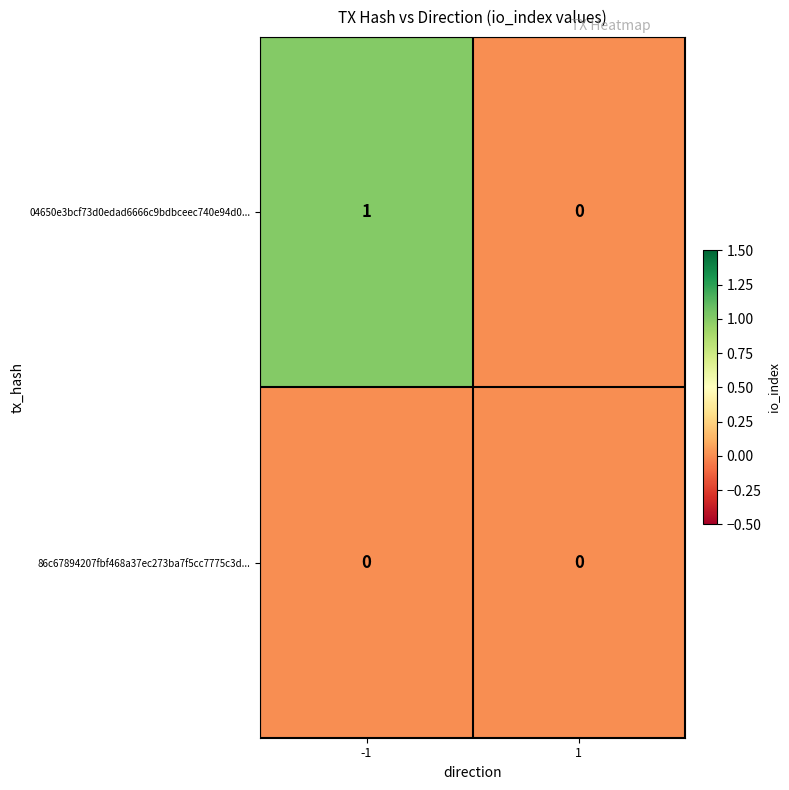

Is the value of 86c67894207fbf468a37ec273ba7f5cc7775c3d... at -1 greater than the value of 04650e3bcf73d0edad6666c9bdbceec740e94d0... at -1?

No